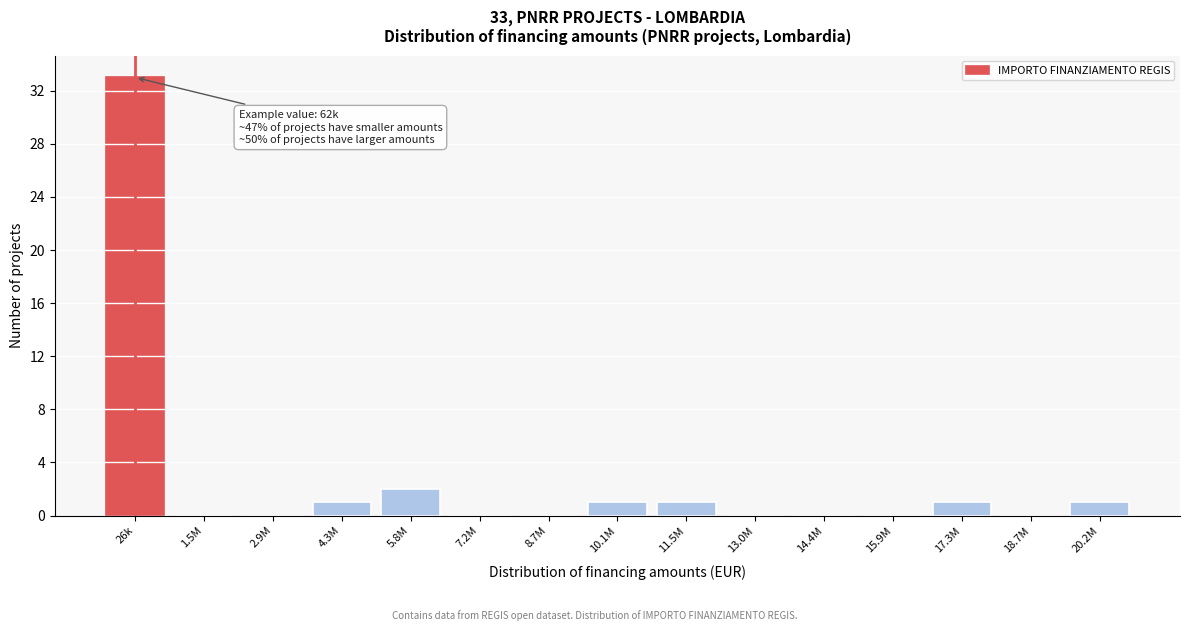

Reading left to right, extract all data points from this chart.

26k=33	1.5M=0	2.9M=0	4.3M=1	5.8M=2	7.2M=0	8.7M=0	10.1M=1	11.5M=1	13.0M=0	14.4M=0	15.9M=0	17.3M=1	18.7M=0	20.2M=1